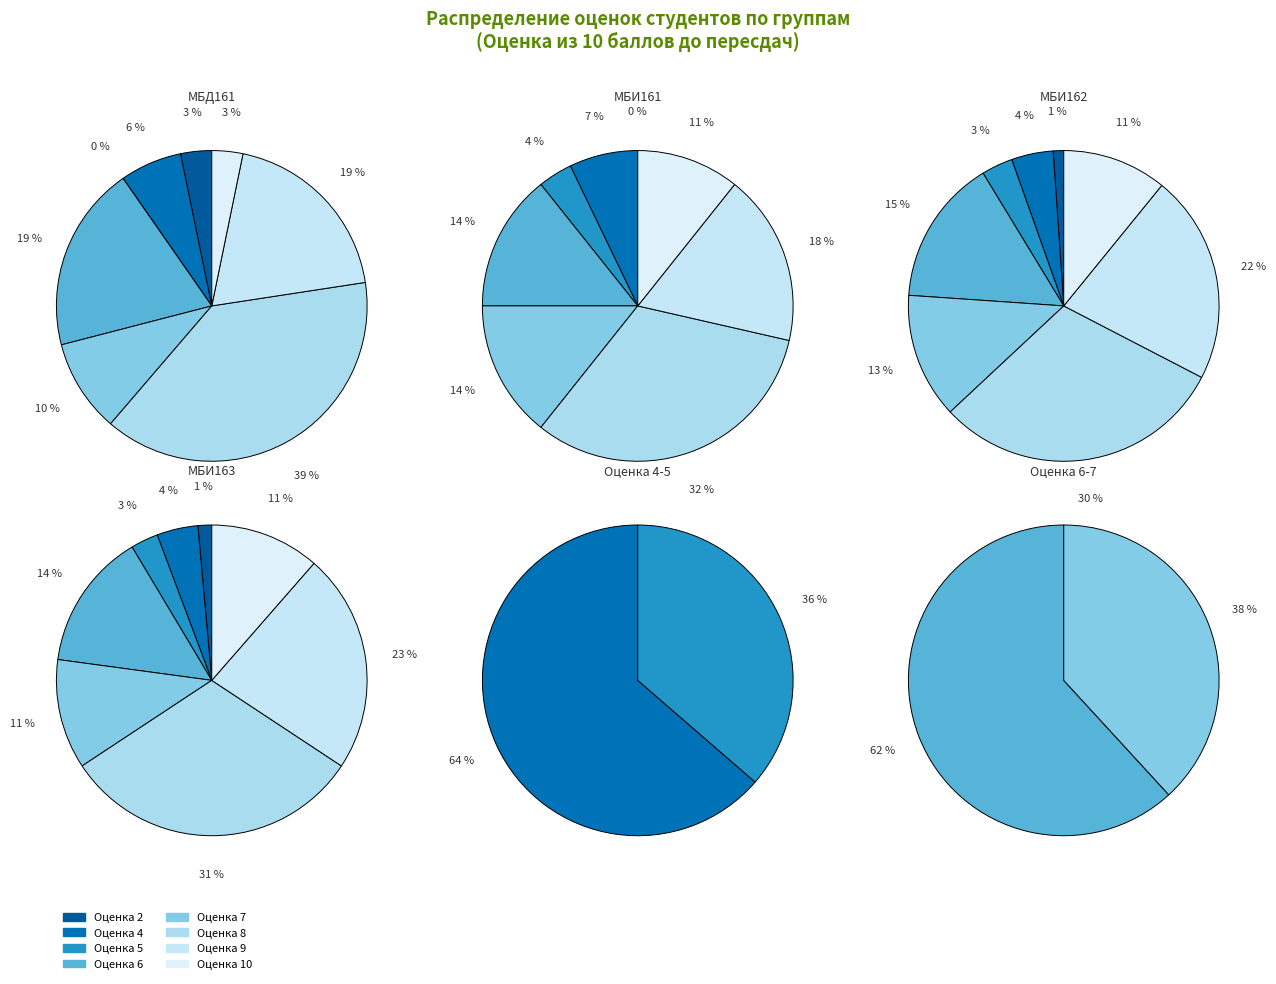

To the nearest percent, what is the average slice percentage?

12%